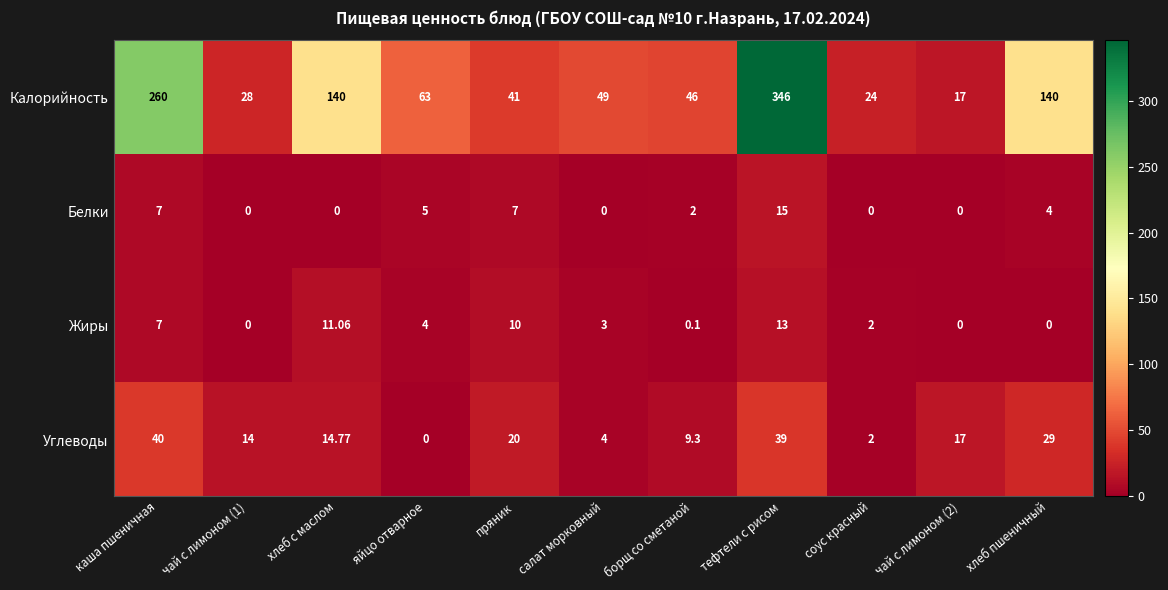

How many series are shown in this chart?

4